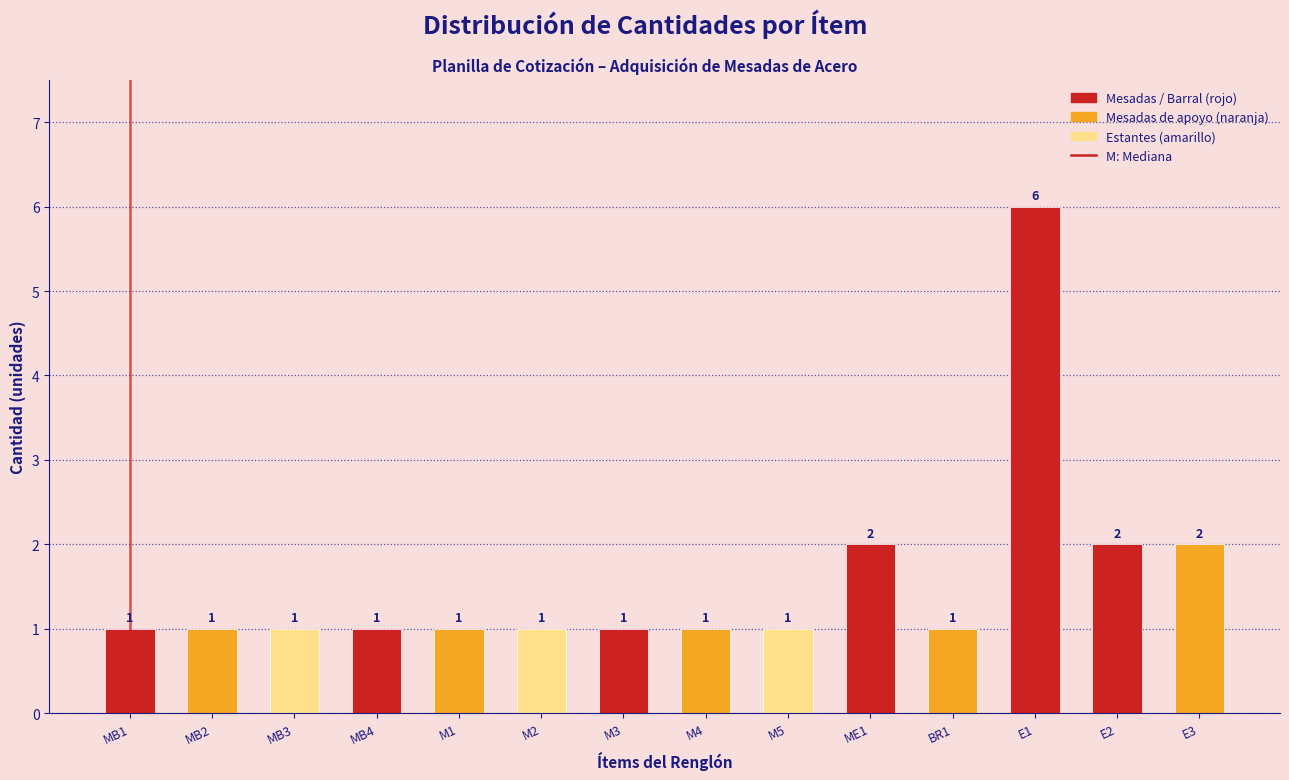

Reading left to right, list all the values displayed in this chart.

MB1=1	MB2=1	MB3=1	MB4=1	M1=1	M2=1	M3=1	M4=1	M5=1	ME1=2	BR1=1	E1=6	E2=2	E3=2